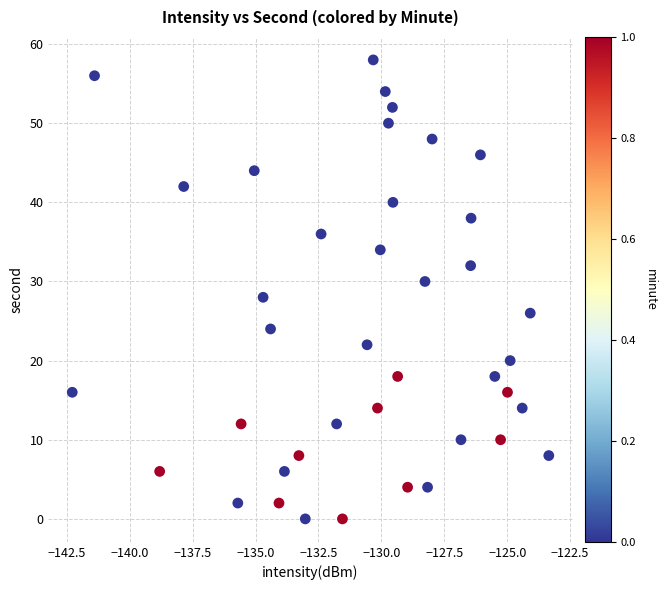

What is the range of Y values (max minus min)?

58